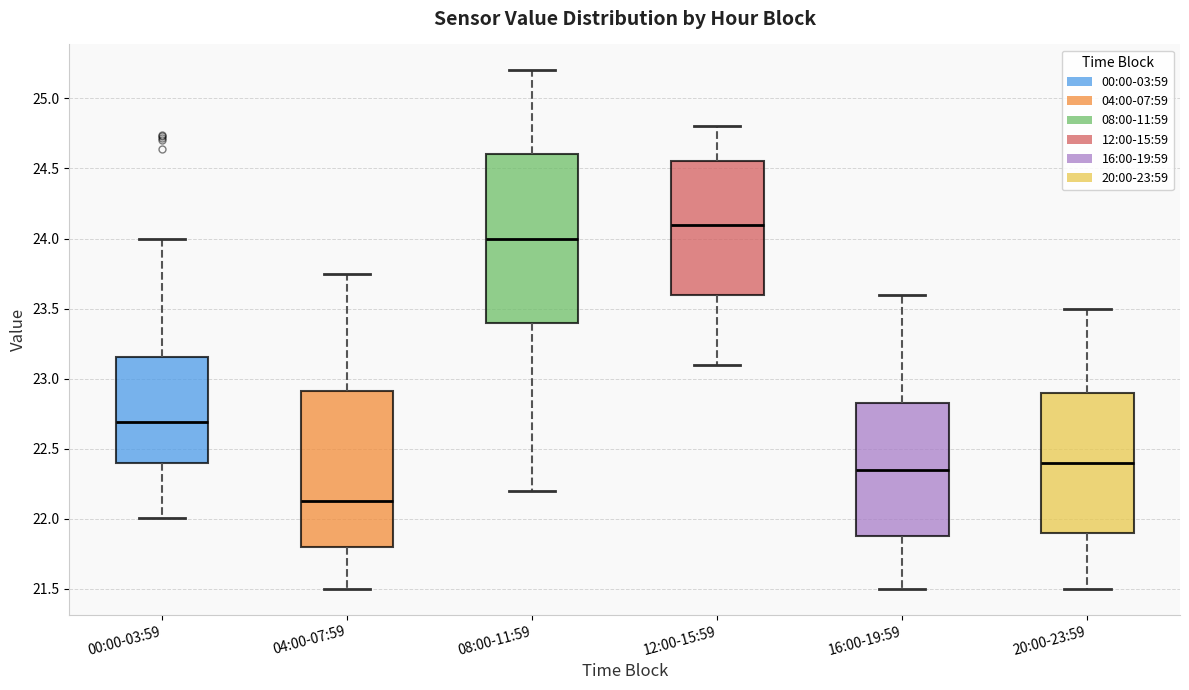

Reading left to right, read every box against the y-axis: the position of its median line, the range the box covers, and the ends of its whiskers. The values are not printed on the chart, so give them approximately, as read against the axis.

00:00-03:59: median 22.70, box 22.40 to 23.15, whiskers 22.00 to 24.00
04:00-07:59: median 22.15, box 21.80 to 22.90, whiskers 21.50 to 23.75
08:00-11:59: median 24.00, box 23.40 to 24.60, whiskers 22.20 to 25.20
12:00-15:59: median 24.10, box 23.60 to 24.55, whiskers 23.10 to 24.80
16:00-19:59: median 22.35, box 21.90 to 22.85, whiskers 21.50 to 23.60
20:00-23:59: median 22.40, box 21.90 to 22.90, whiskers 21.50 to 23.50